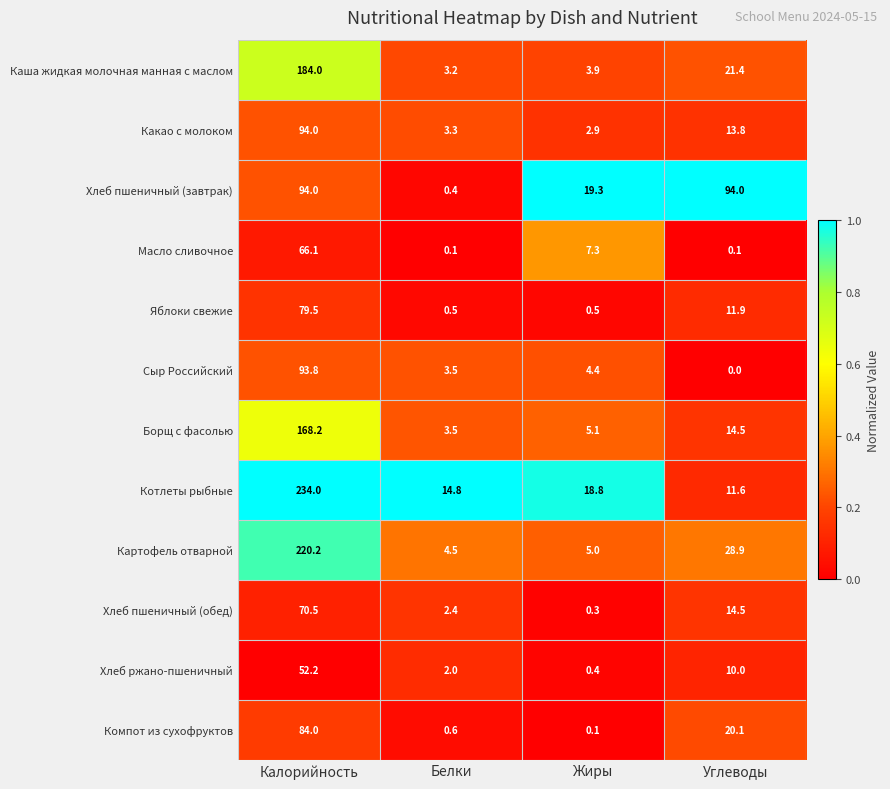

What is the difference between the Каша жидкая молочная манная с маслом values at Калорийность and Углеводы?

162.6